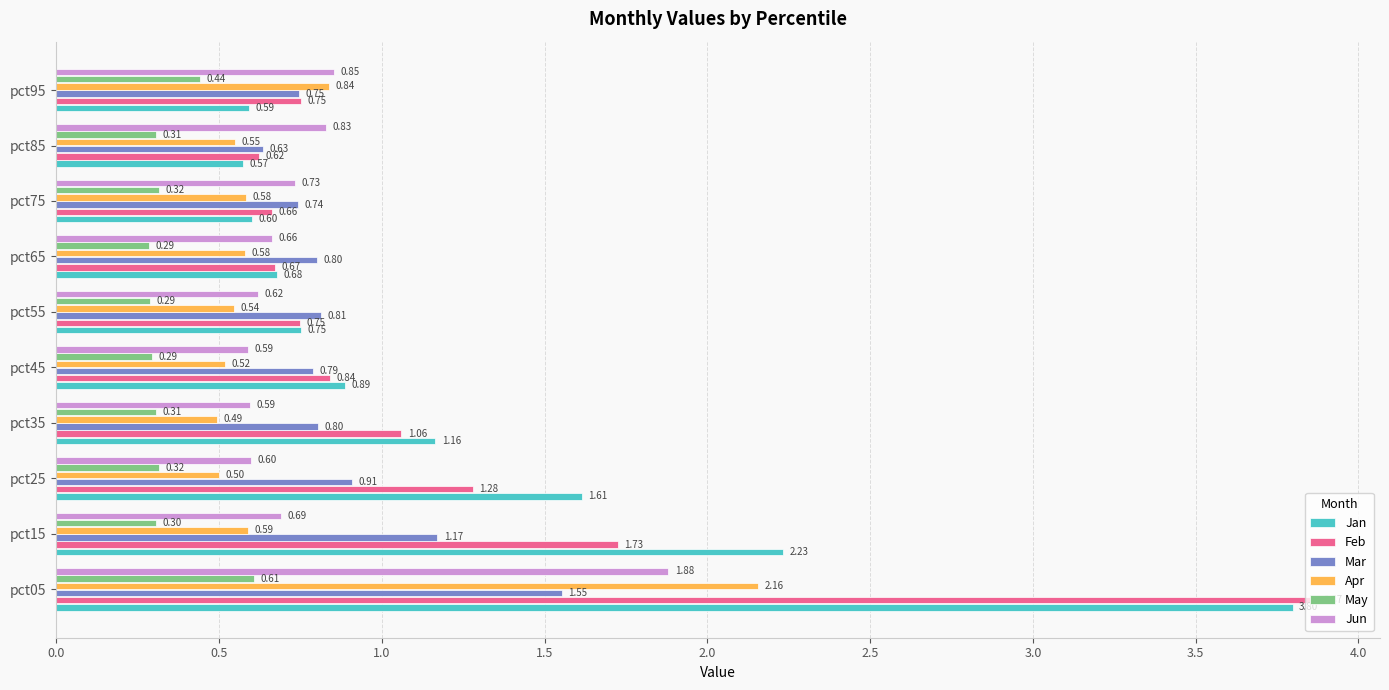

Which series has the largest total across all categories?

Jan